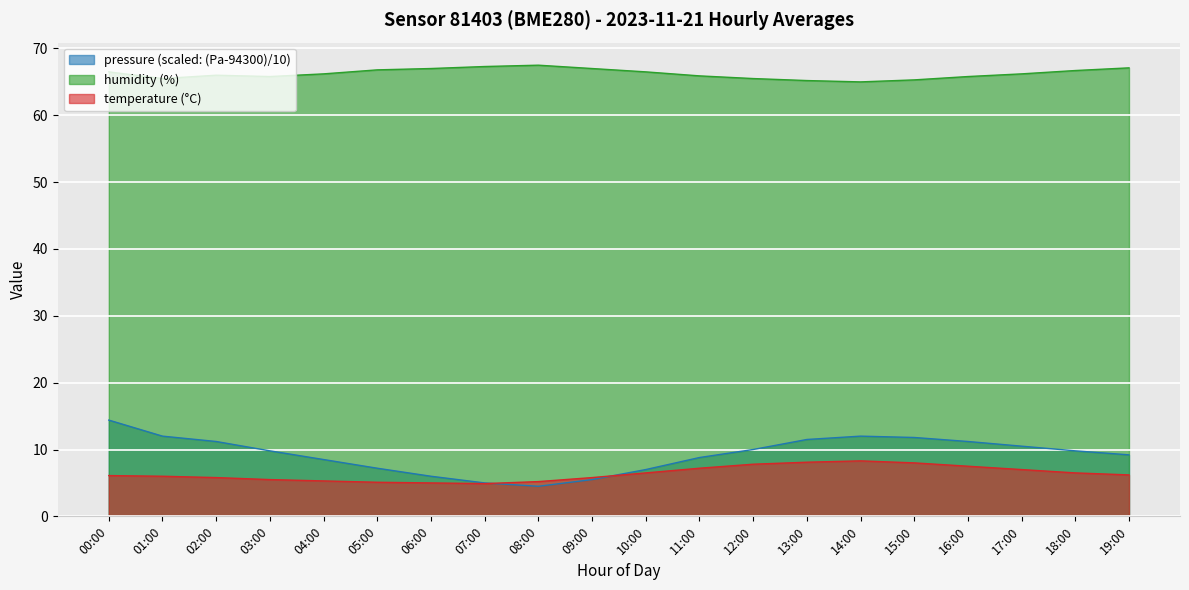

After their last crossing, which series has the higher values: temperature or pressure?

pressure